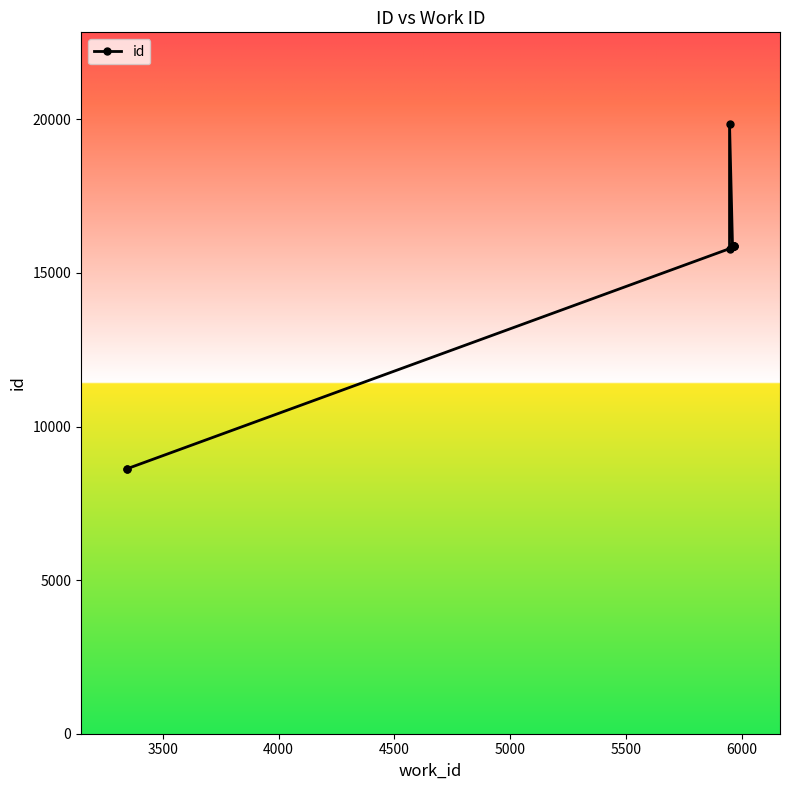

True or false: the data has more than 0 interior local peaks.

True